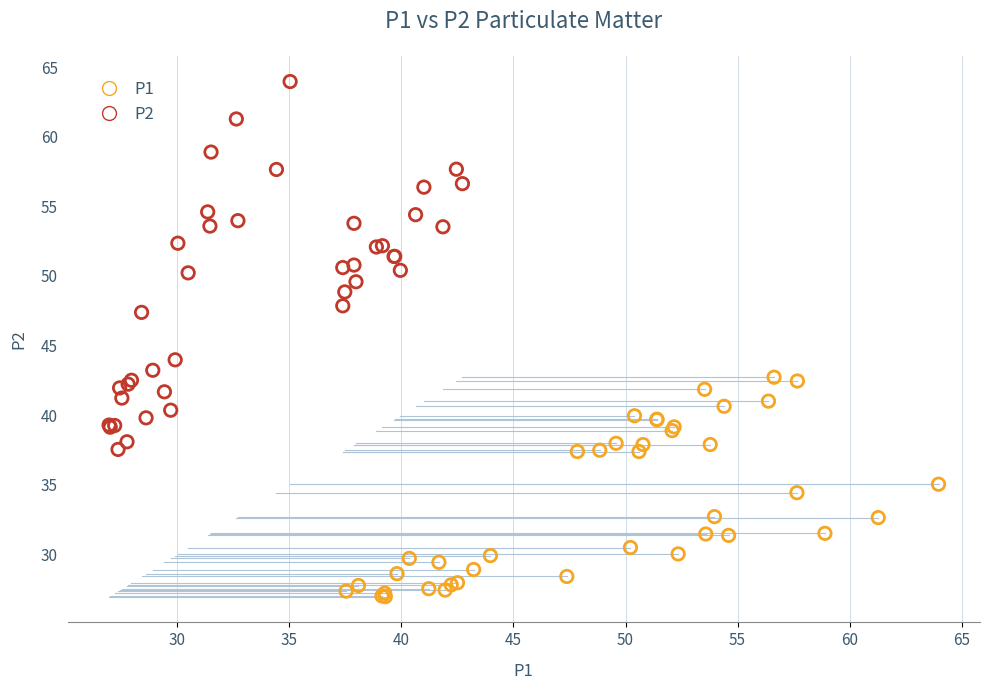

Which series contains the lowest Y value?

P1